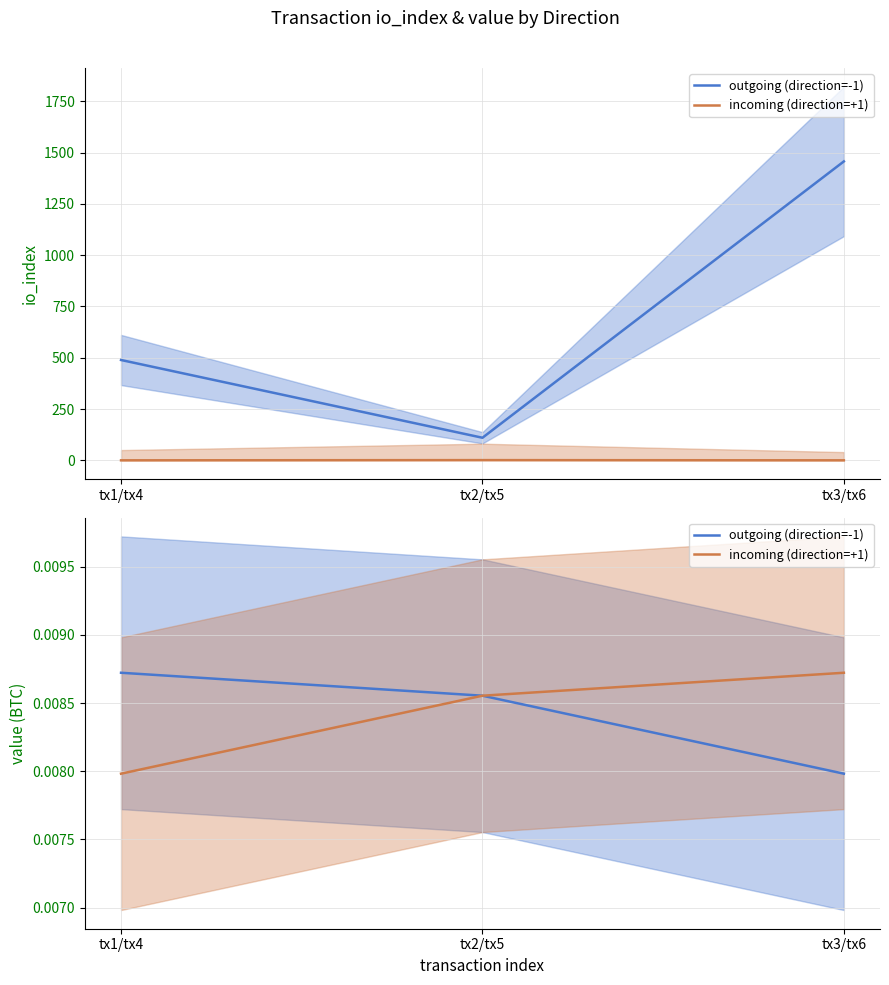

What is the label of the 3rd point from the right?

tx1/tx4